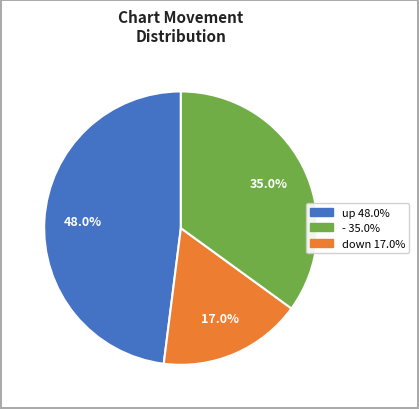

Is there a majority slice in this chart?

No